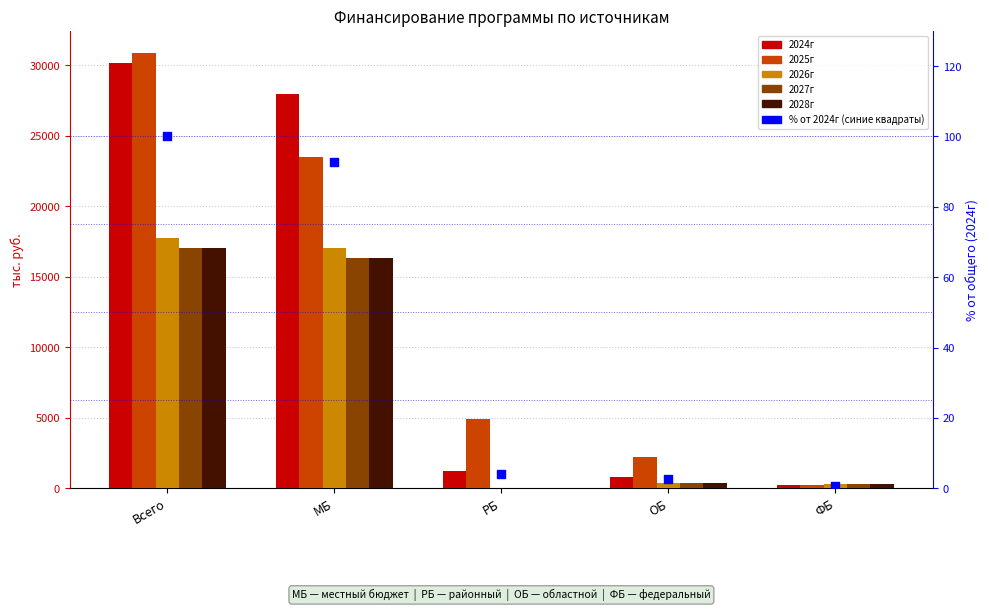

Which series reaches the minimum Y coordinate?

2026г